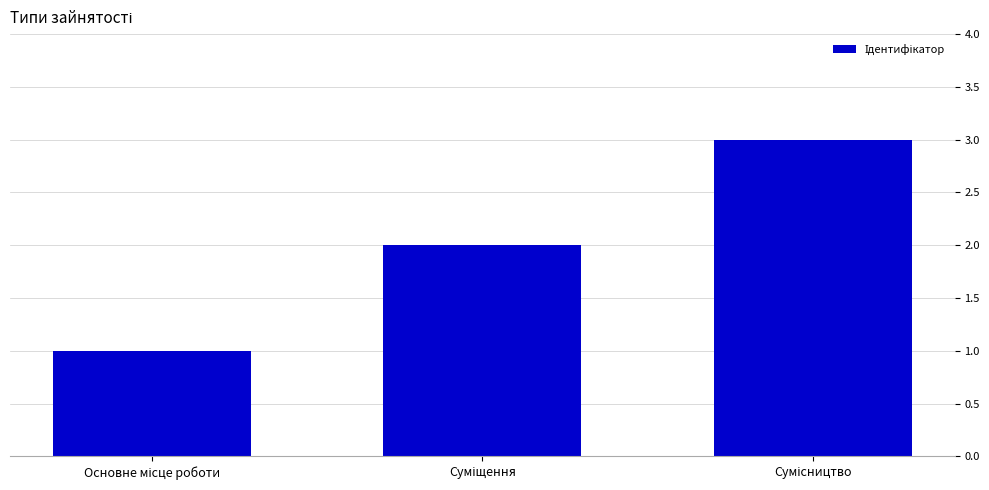

What is the greatest value displayed?

3